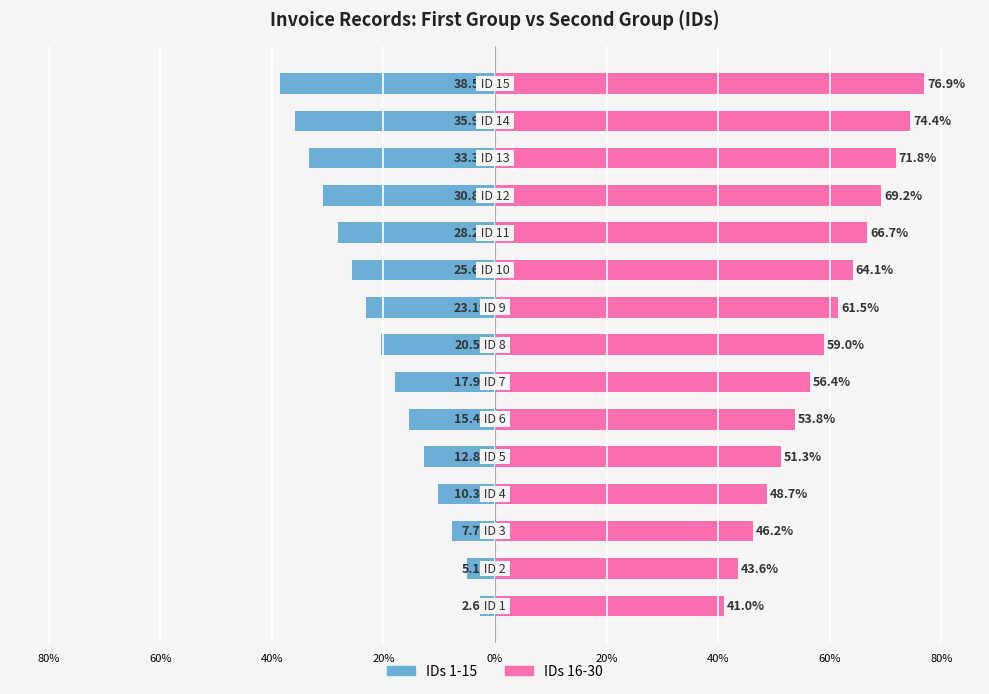

Reading left to right, what are all the values shown in this chart?

IDs 1-15: -2.6	-5.1	-7.7	-10.3	-12.8	-15.4	-17.9	-20.5	-23.1	-25.6	-28.2	-30.8	-33.3	-35.9	-38.5
IDs 16-30: 41.0	43.6	46.2	48.7	51.3	53.8	56.4	59.0	61.5	64.1	66.7	69.2	71.8	74.4	76.9